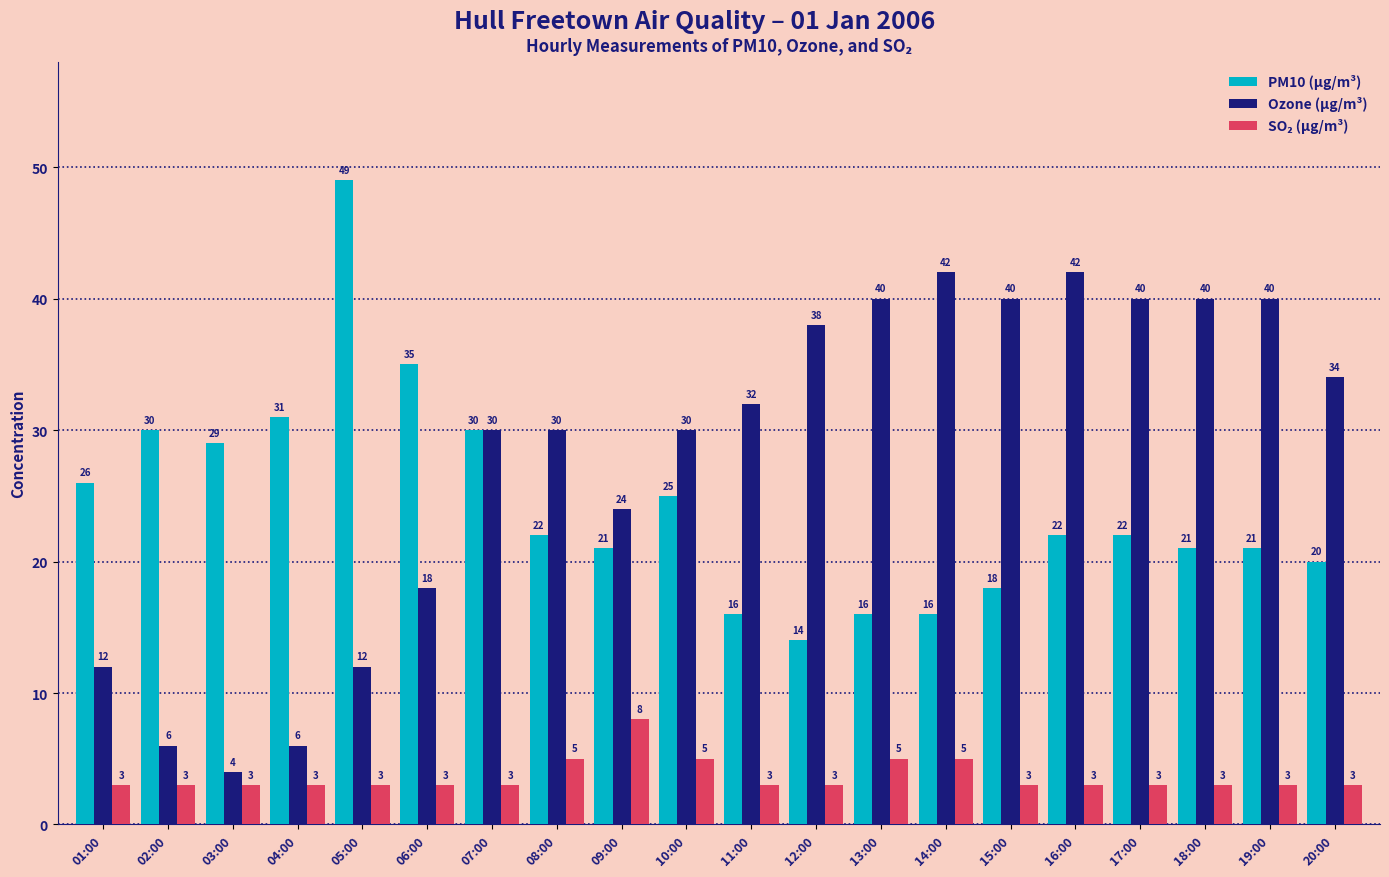

Where is PM10 (µg/m³) nearest to the value 31?

04:00